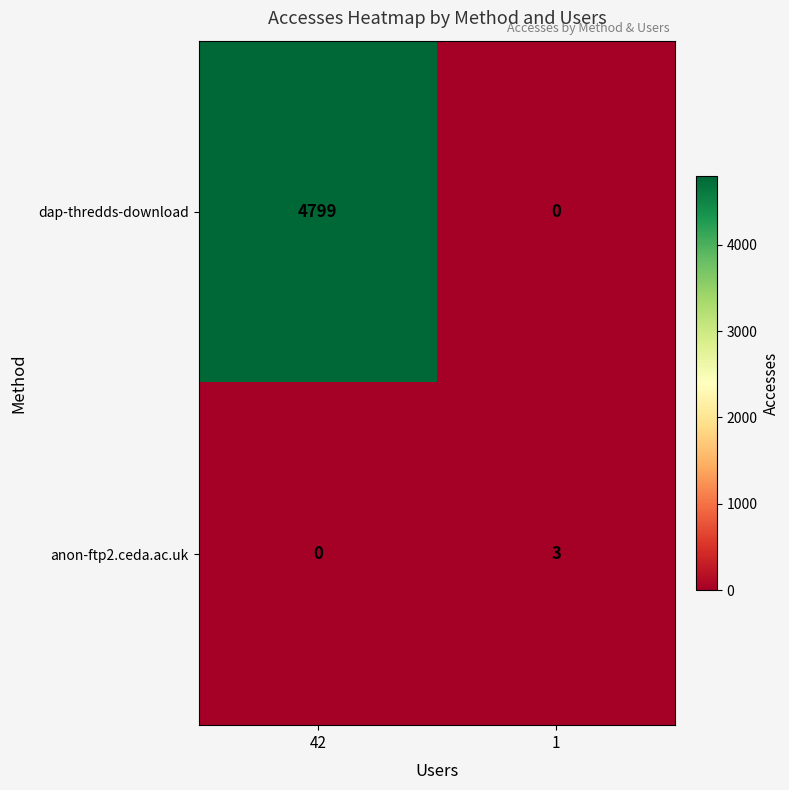

How many distinct data groups are displayed?

2